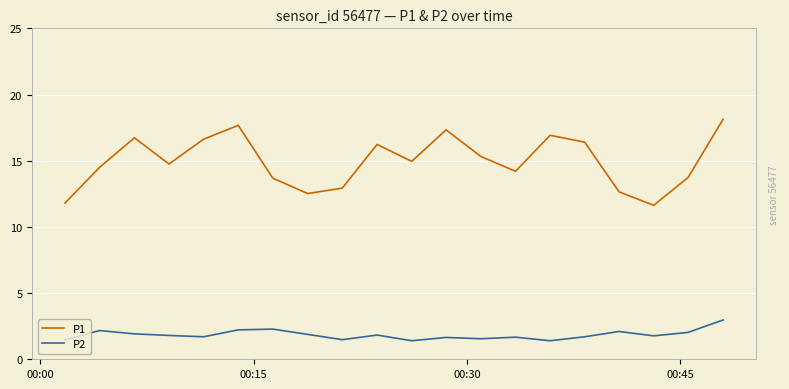

Rank the series by their maximum value, from lowest to highest.

P2, P1